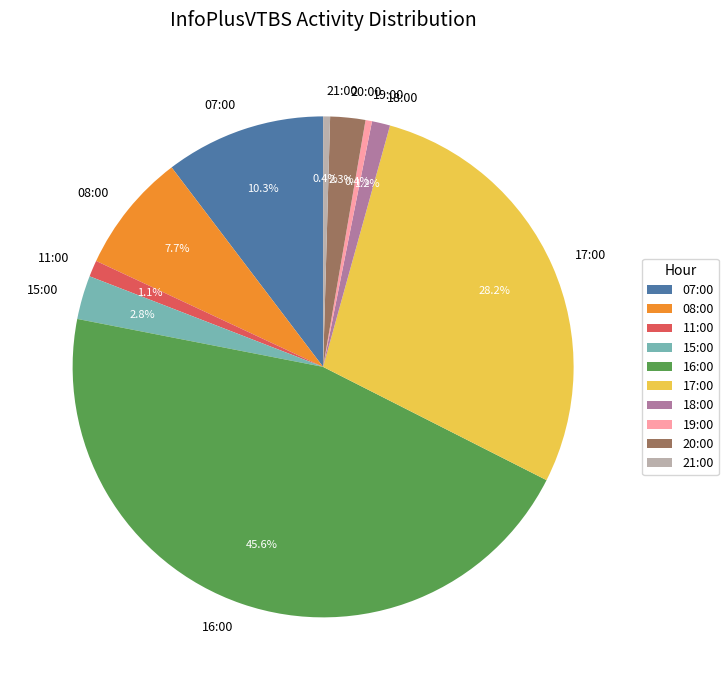

Do 08:00 and 19:00 together represent more than half of the pie?

No